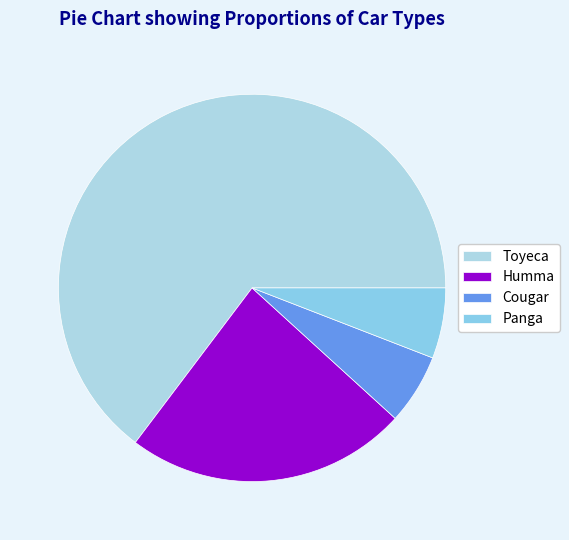

How many slices are in this pie chart?

4